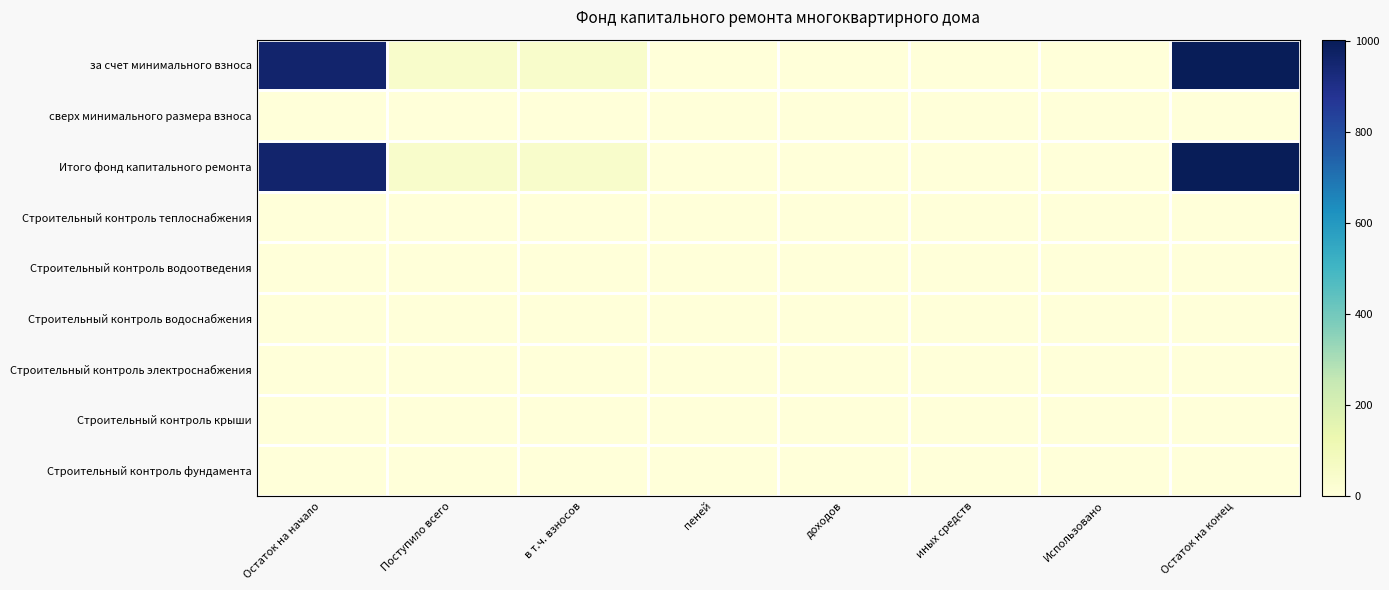

Between Использовано and Поступило всего, which is larger?

Поступило всего